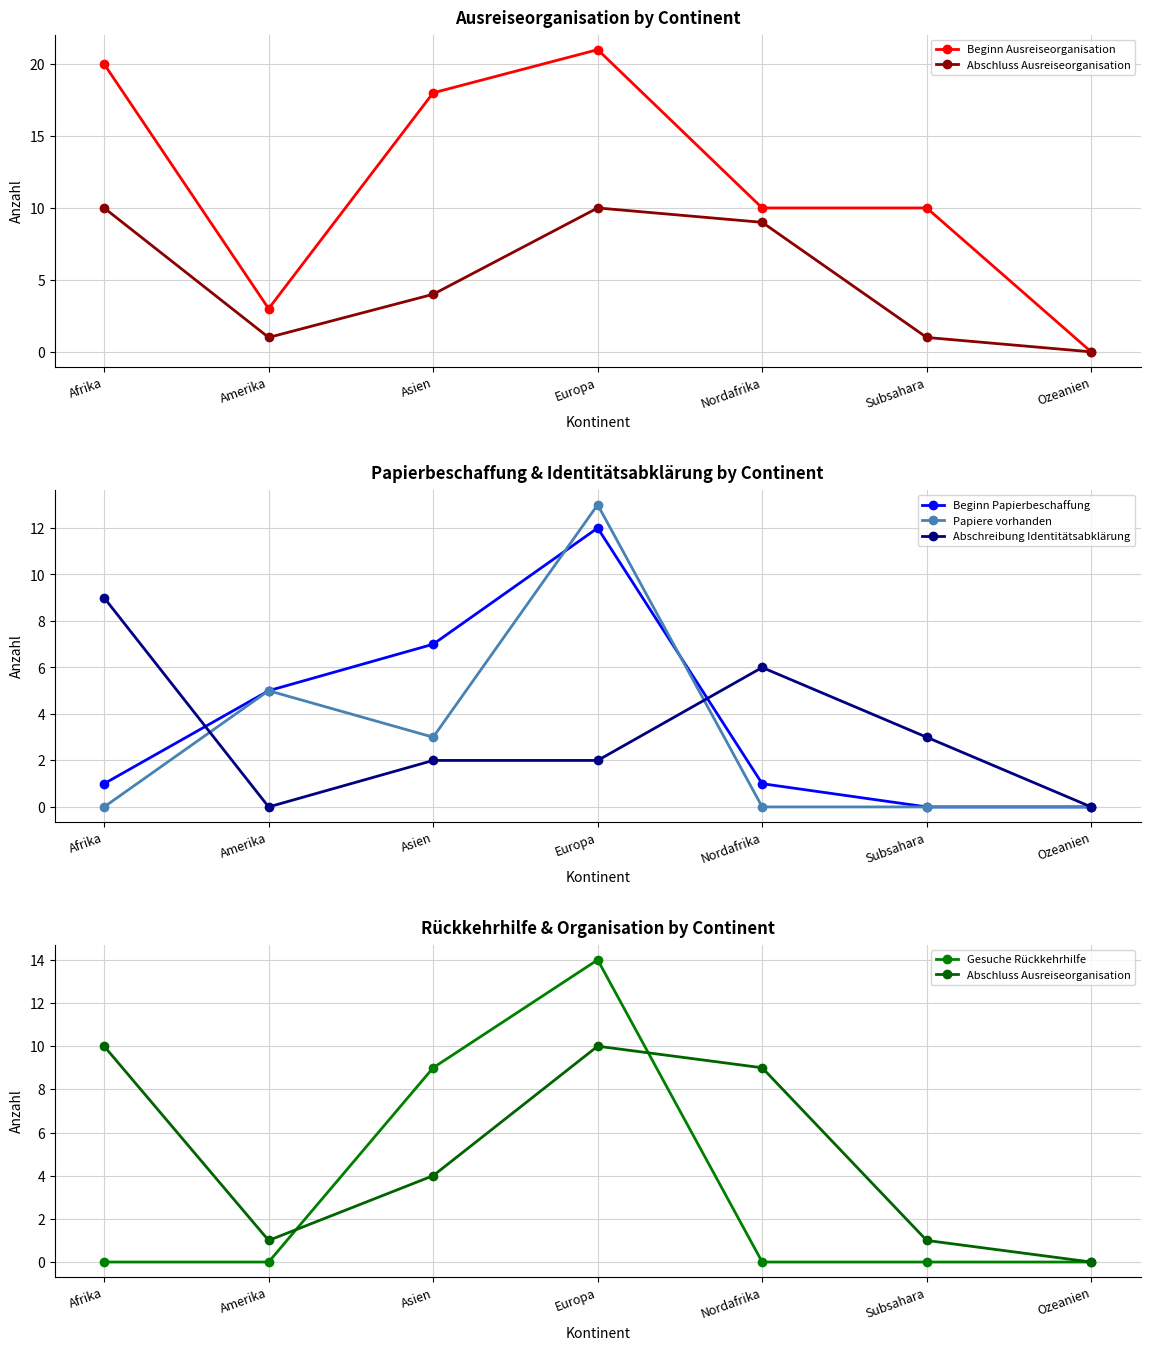

Count the number of data series in this chart.

6